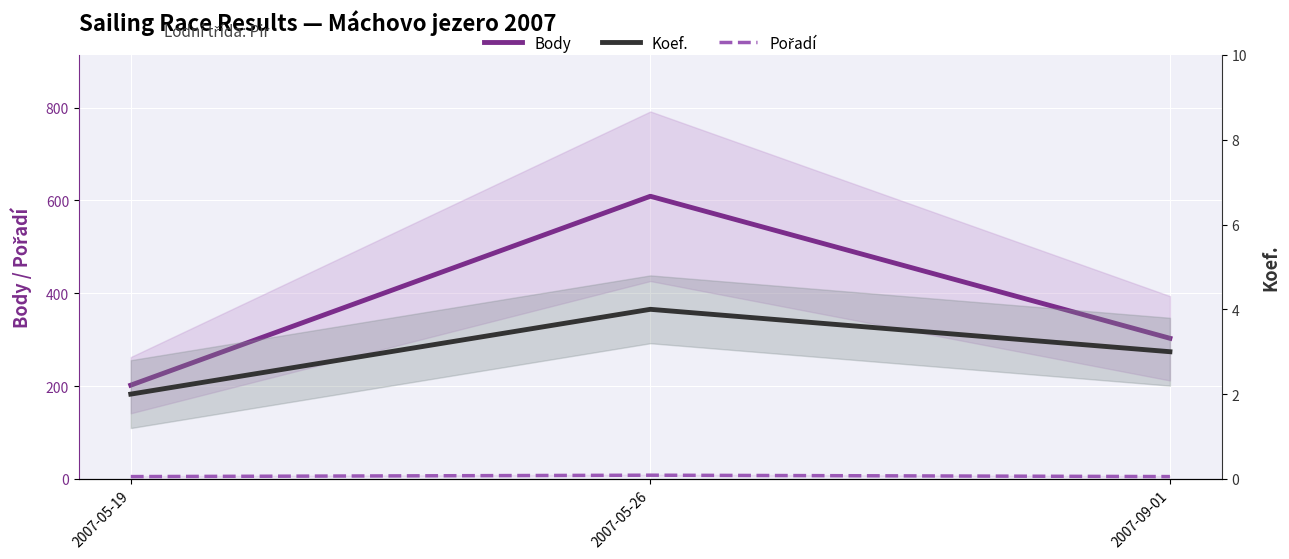

How many data points in Koef. are above 3?

1